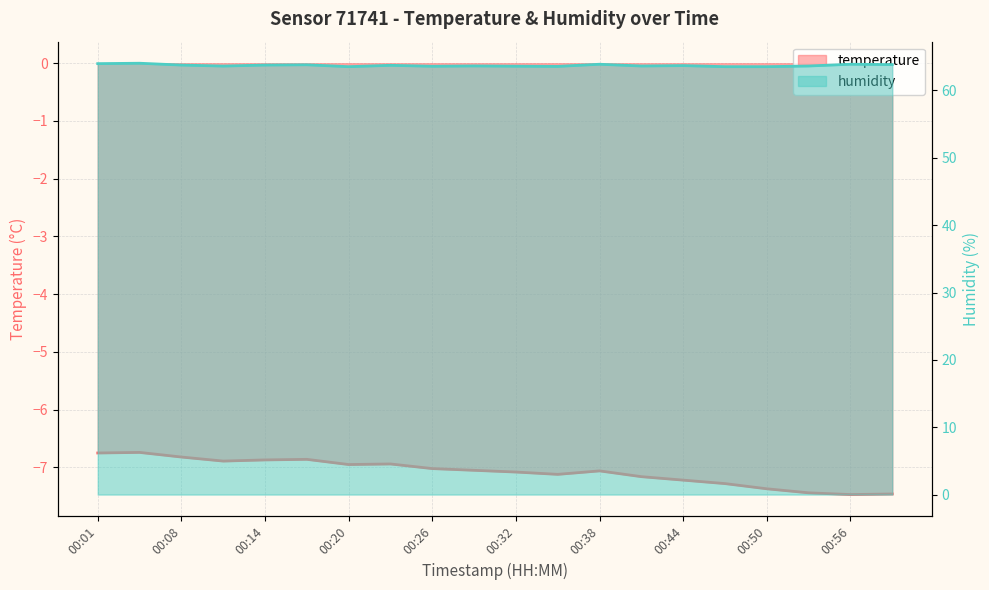

The temperature series shows -7.1 at 00:32. True or false?

True